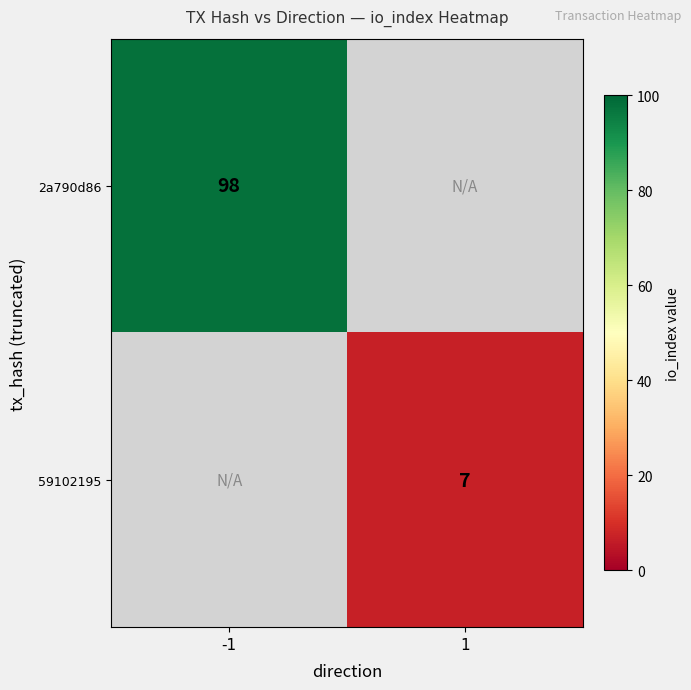

Is it true that 59102195 equals 7 at 1?

True